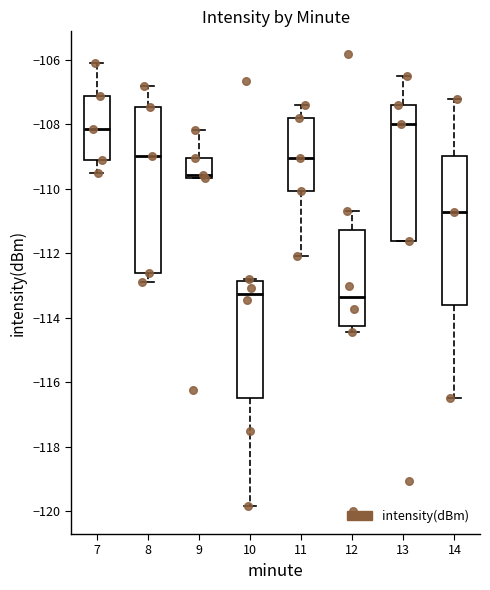

Comparing the boxes themselves (not the whiskers), which one is the tallest?

8